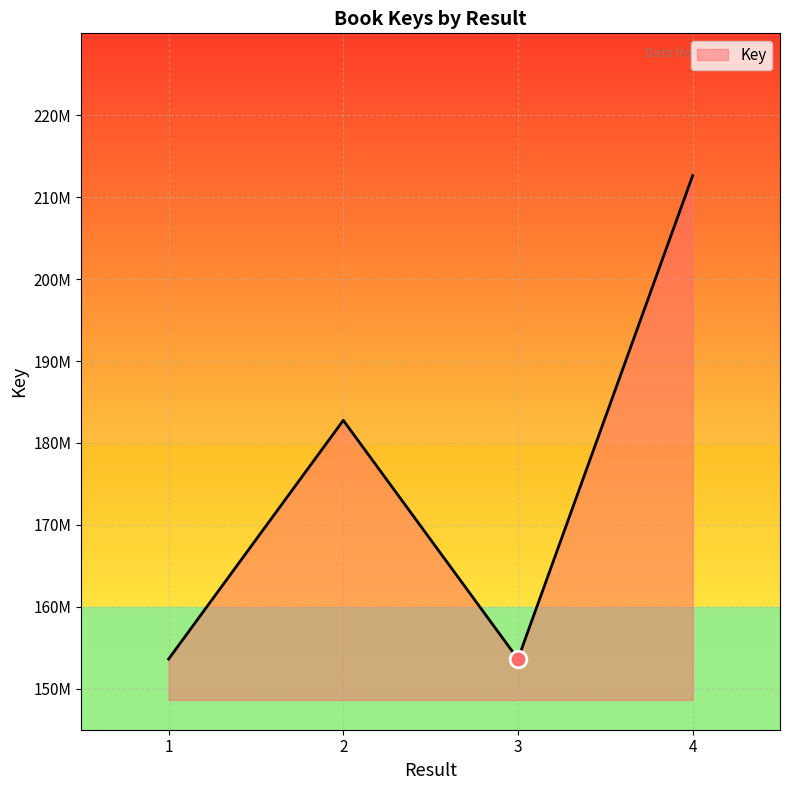

Reading left to right, transcribe all the data shown in this chart.

153628186	182764121	153628057	212634253